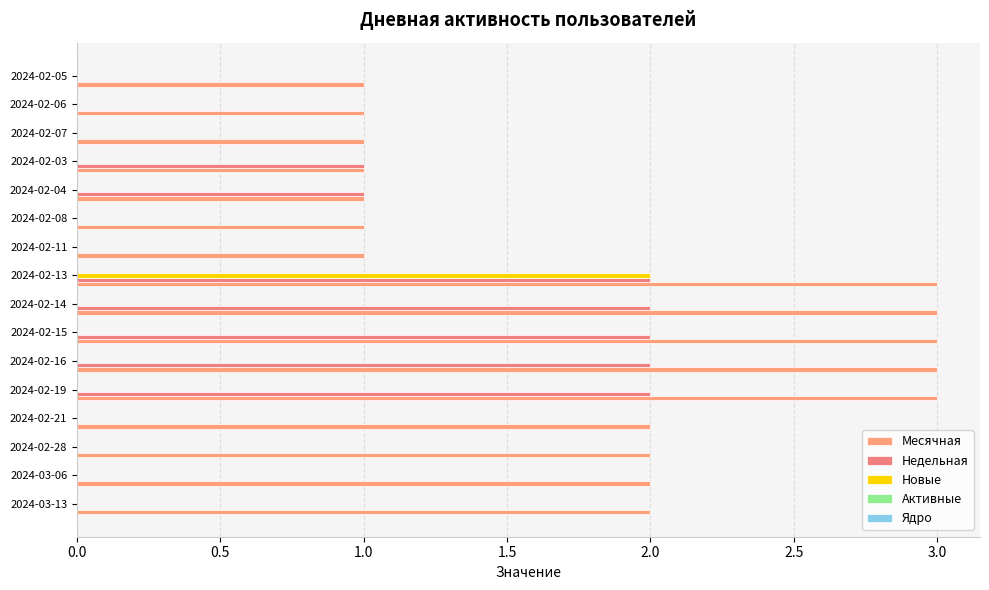

Count the number of categories in the chart.

16